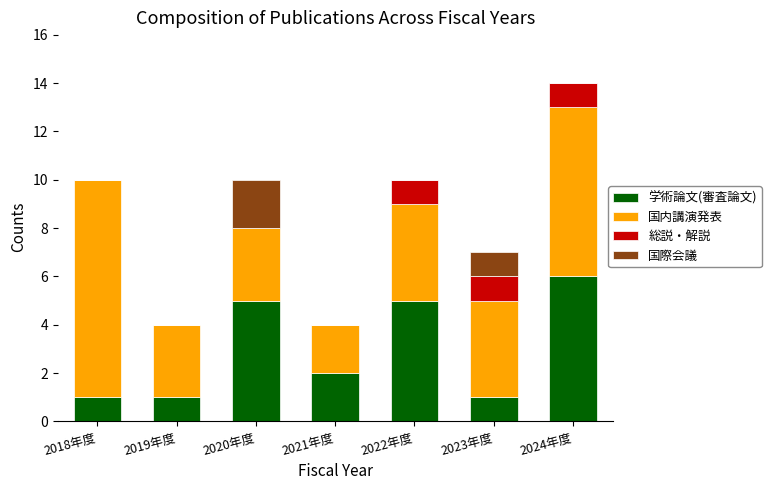

What is the total value across all series at 2021年度?

4